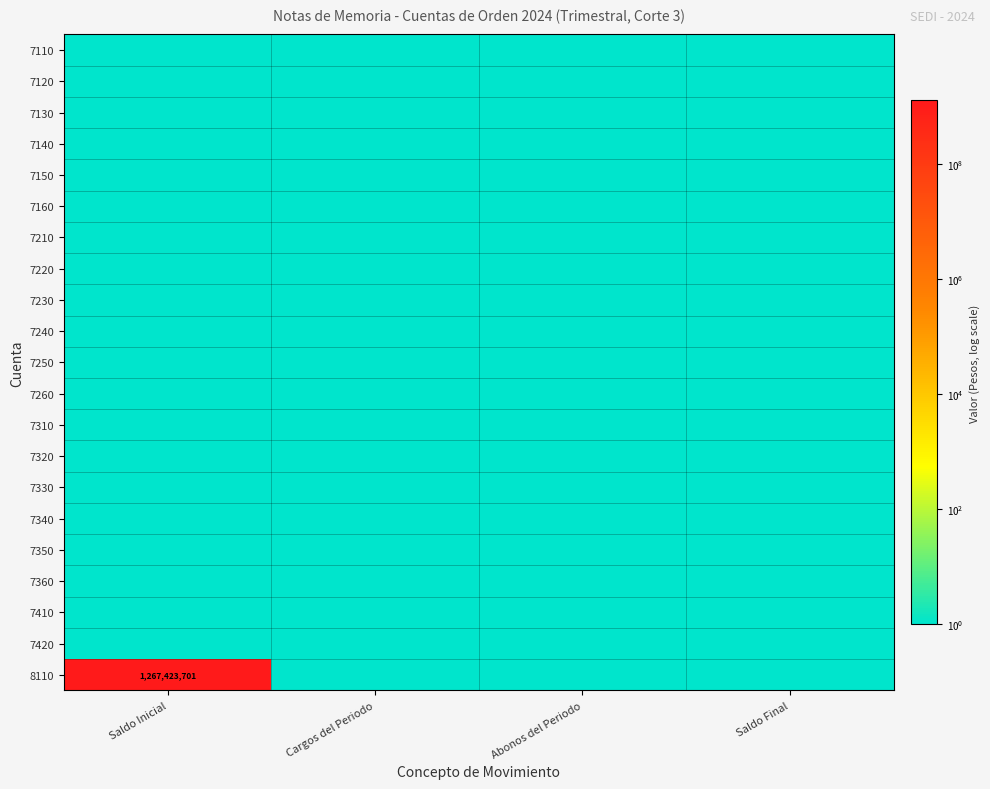

What is the sum of the 7160 values at Abonos del Periodo and Saldo Inicial?

2.0